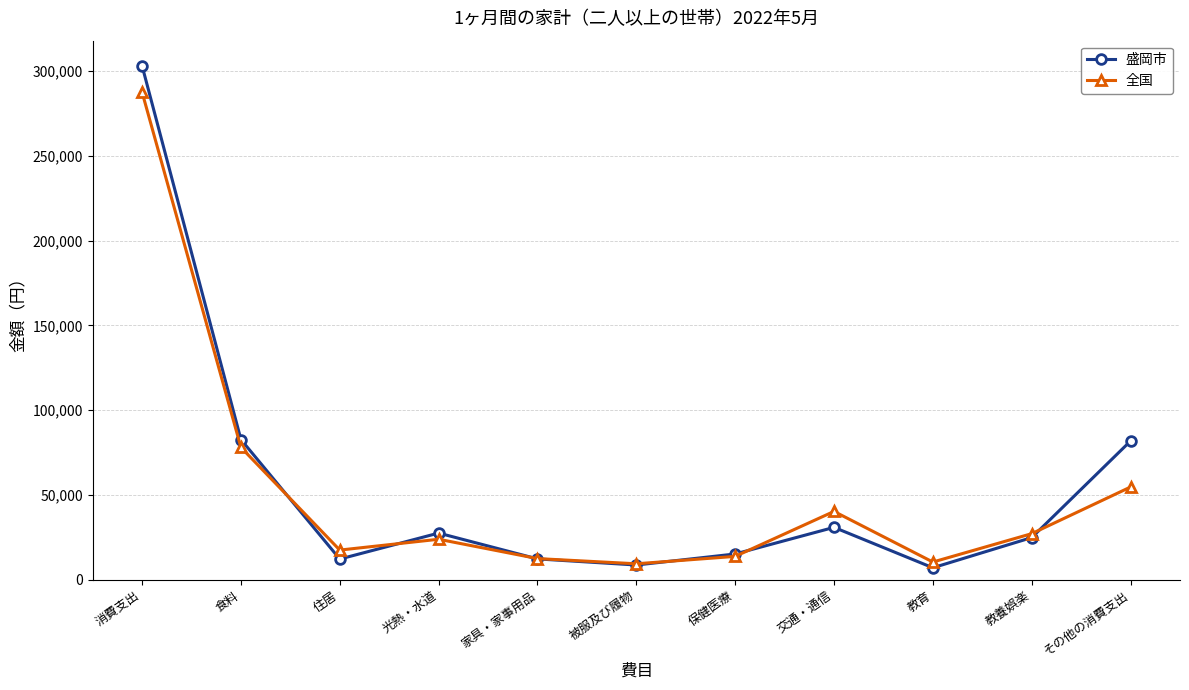

At which category is the sum across all series the highest?

消費支出